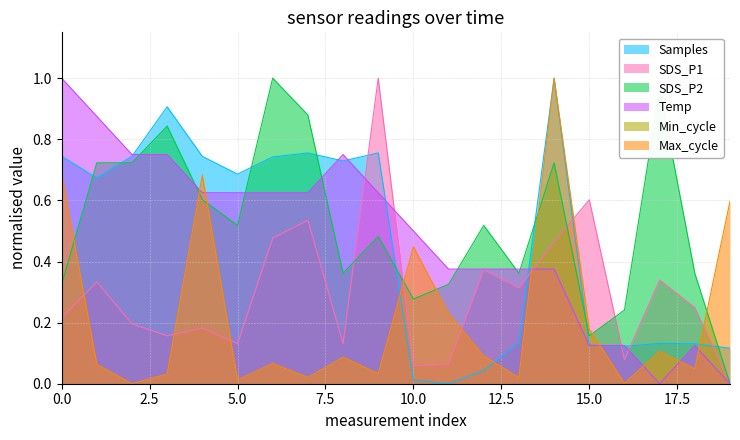

Does the chart have visible grid lines?

Yes